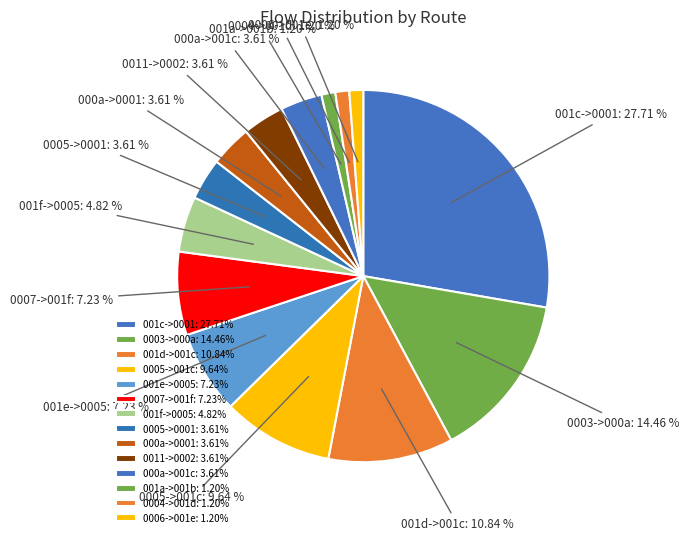

Is the sum of 0005->0001 and 0003->000a greater than half?

No